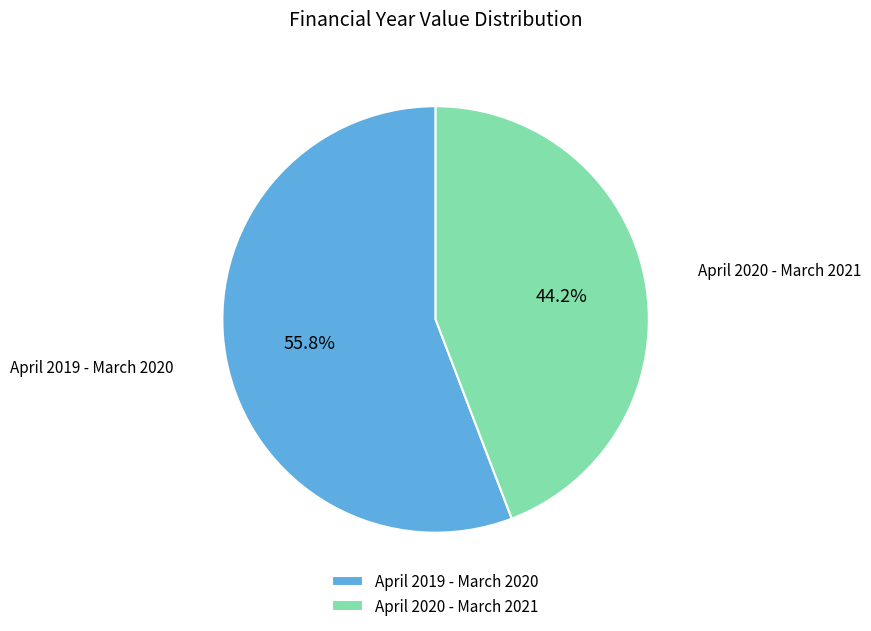

Is the sum of April 2020 - March 2021 and April 2019 - March 2020 greater than half?

Yes